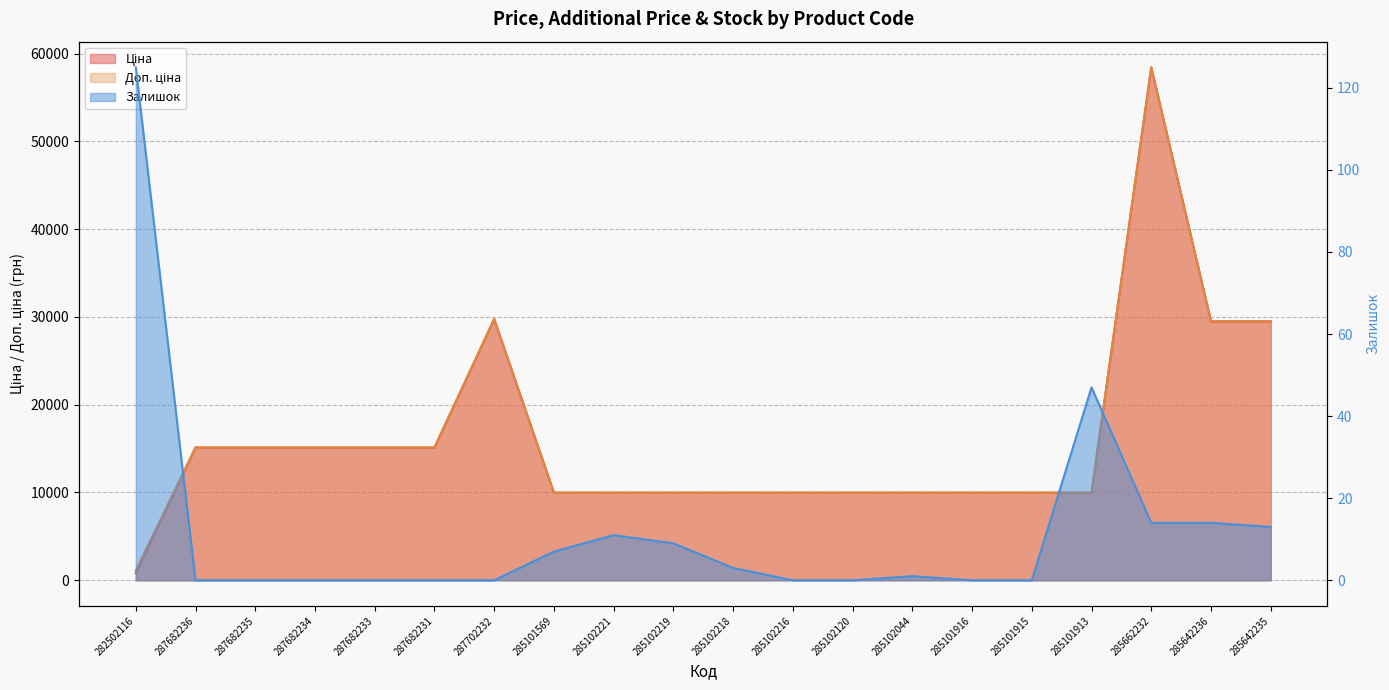

List the labels in order of Залишок value, smallest first.

287682236, 287682235, 287682234, 287682233, 287682231, 287702232, 285102216, 285102120, 285101916, 285101915, 285102044, 285102218, 285101569, 285102219, 285102221, 285642235, 285662232, 285642236, 285101913, 282502116